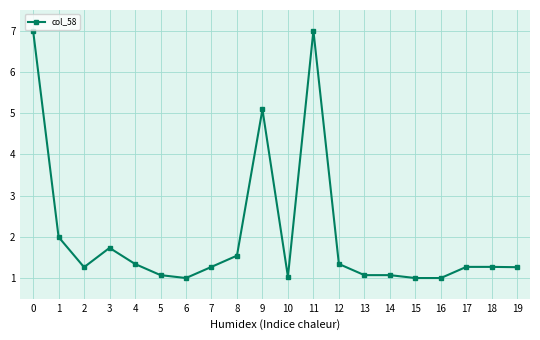

At which label is the value closest to 4?

9